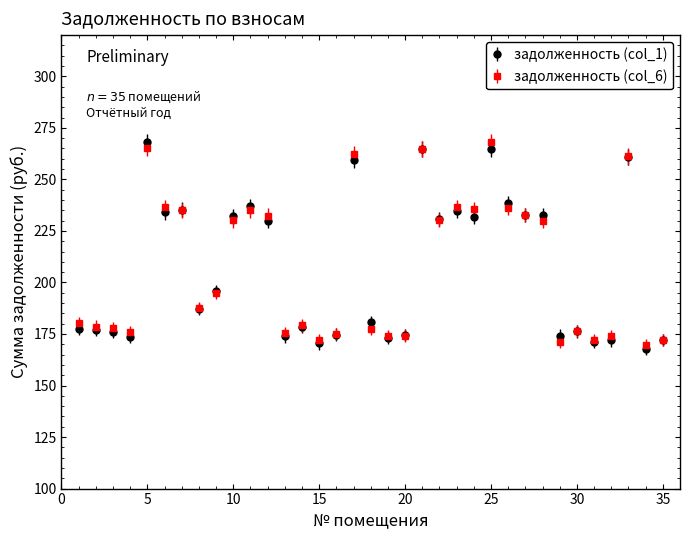

What is the smallest value displayed?

167.9